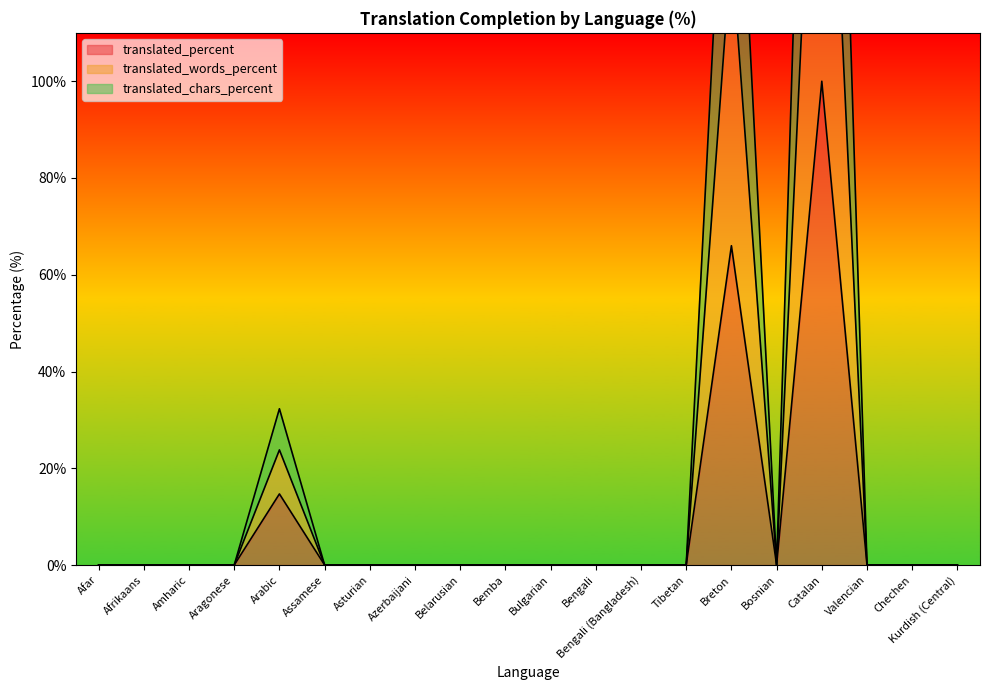

Which series changed the most between Afrikaans and Valencian?

translated_percent